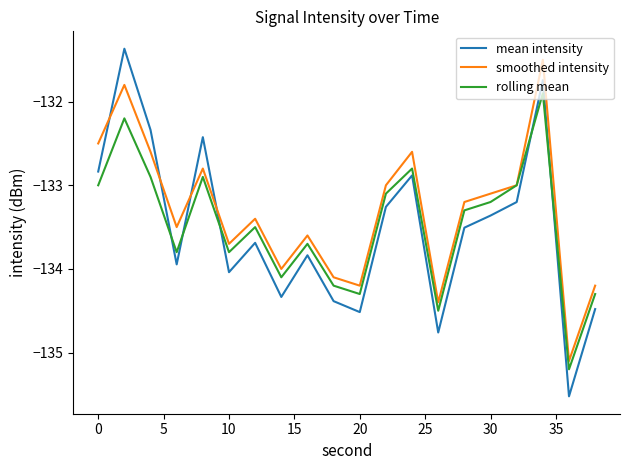

Which series ends up on top after the final intersection of mean intensity and smoothed intensity?

smoothed intensity